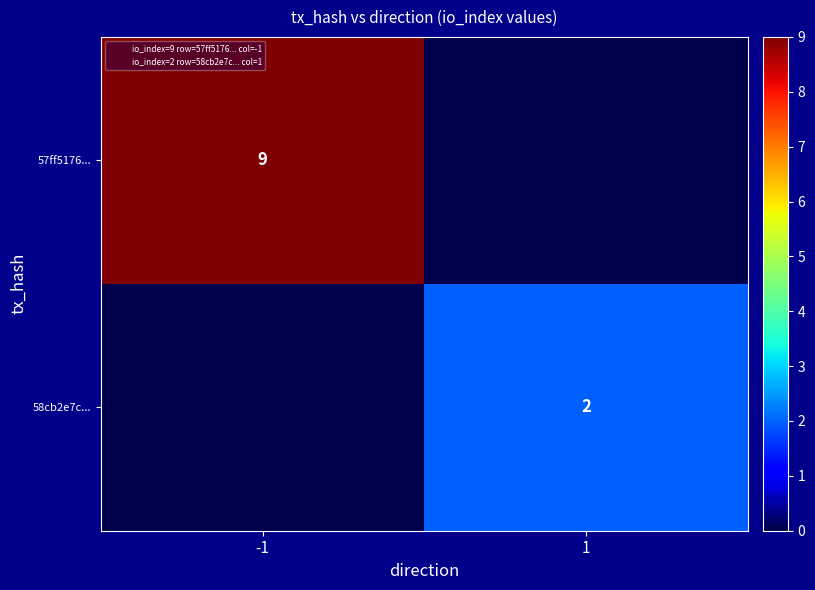

What is the total value across all series at 1?

2